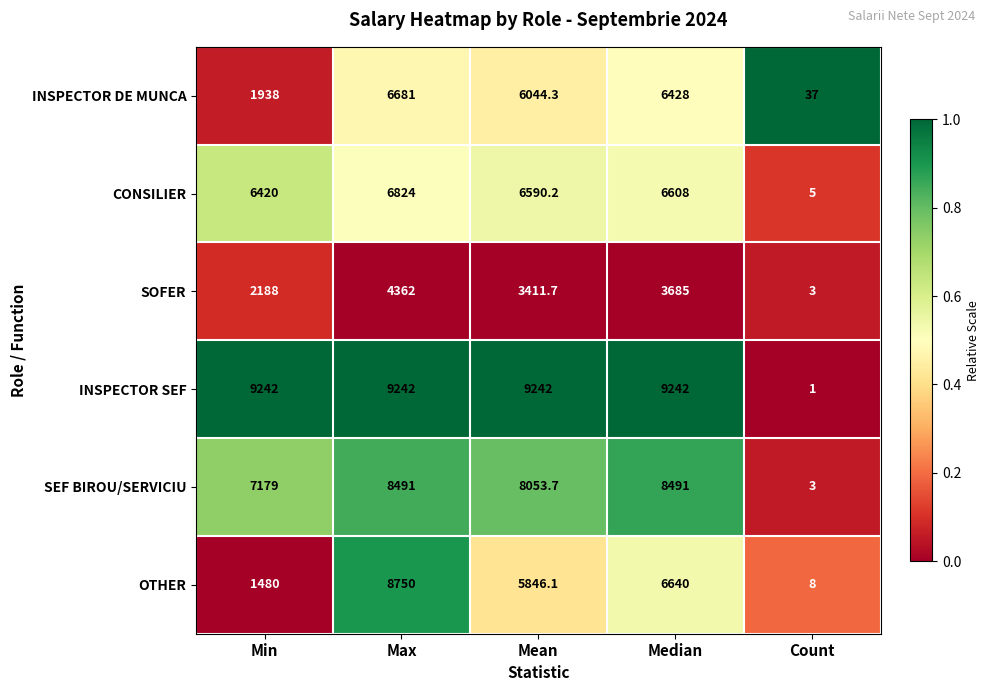

True or false: OTHER has a value of 8.0 at Count.

True